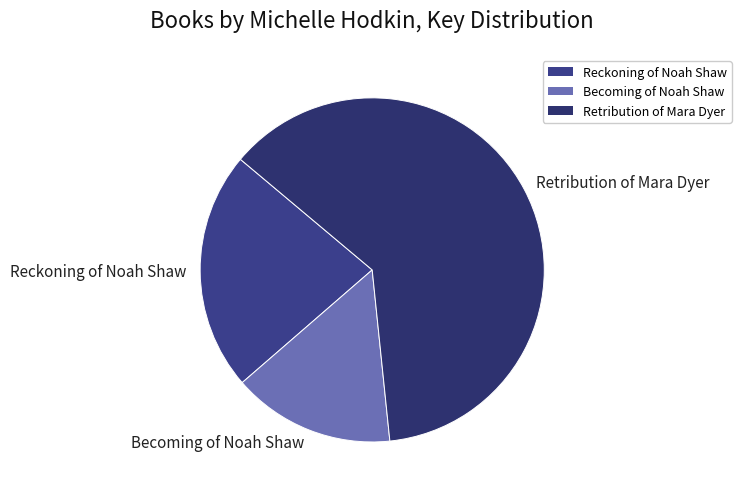

Which slice is the largest?

Retribution of Mara Dyer